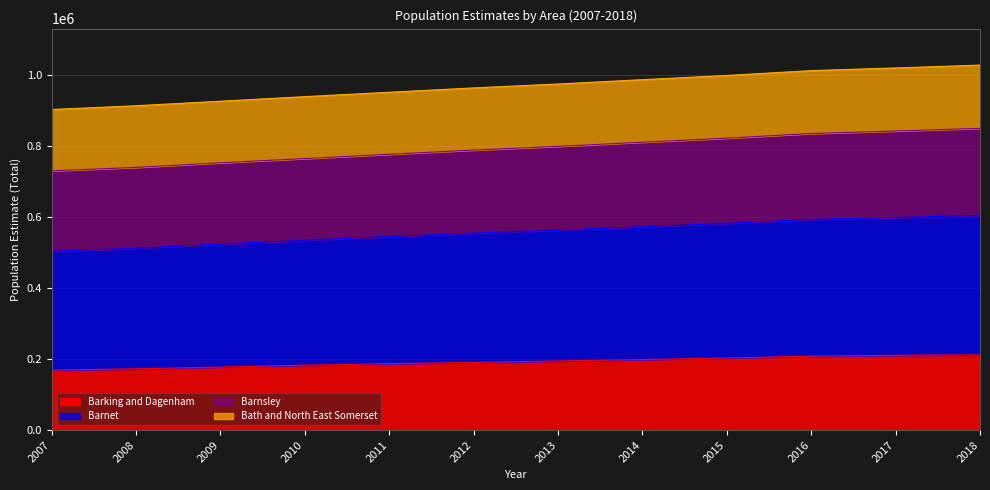

What is the sum of all Barking and Dagenham values?

2306811